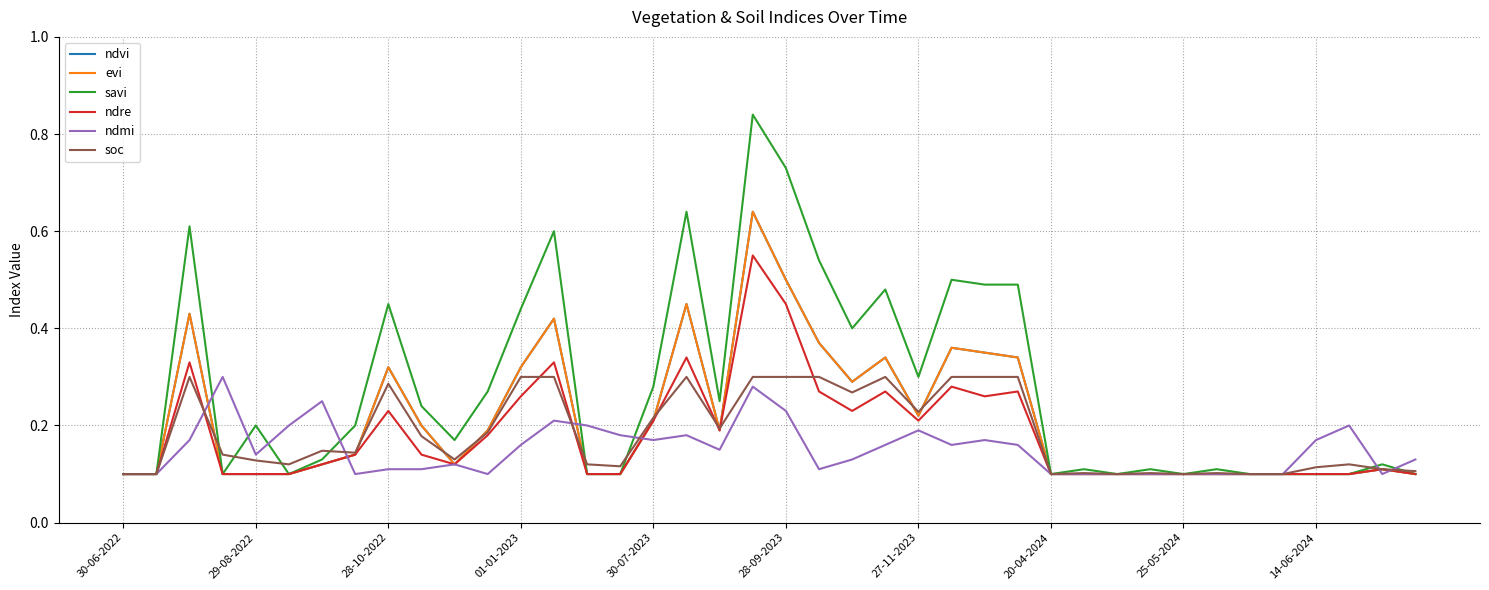

Does the chart have visible grid lines?

Yes